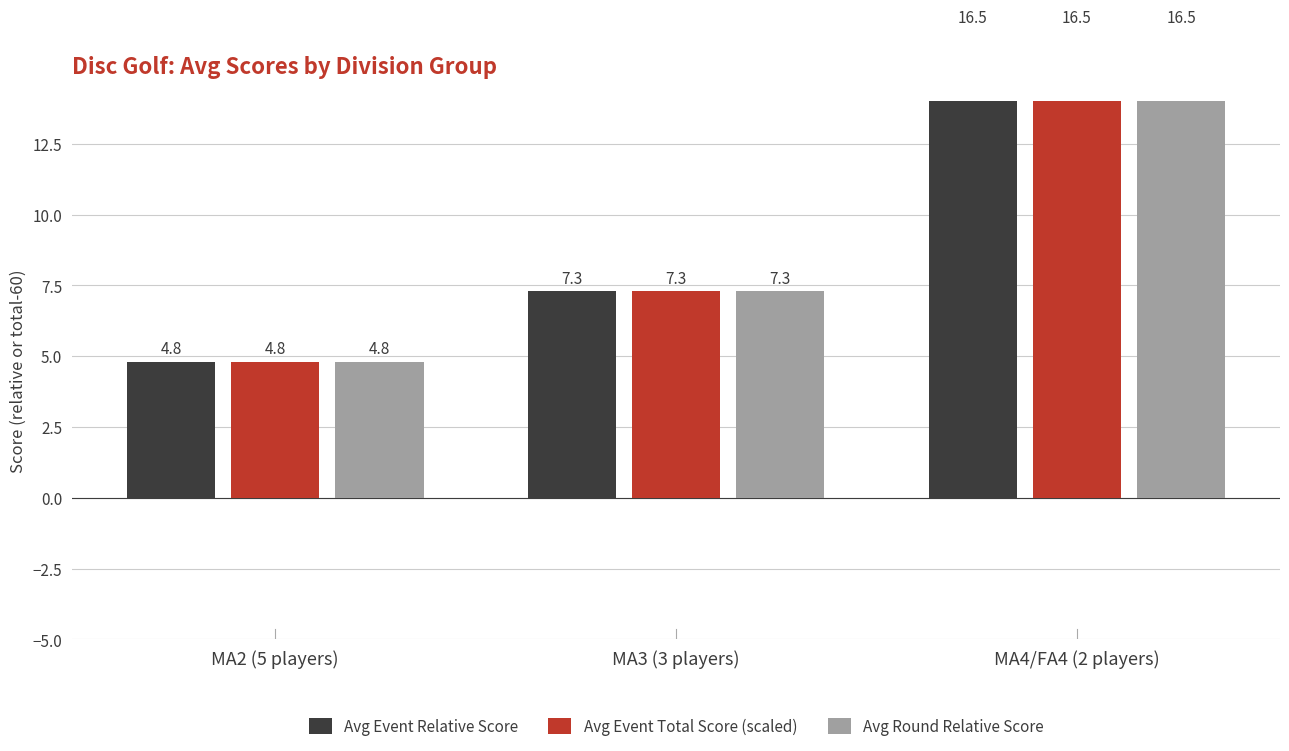

What is the label of the 1st bar from the right?

MA4/FA4 (2 players)